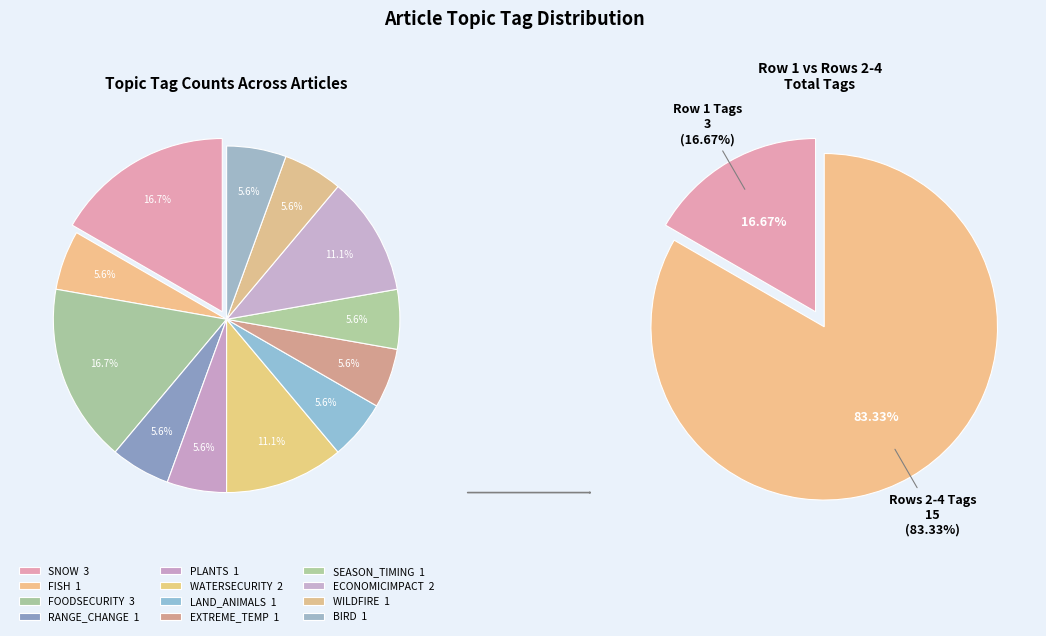

Count the number of slices in the pie.

12